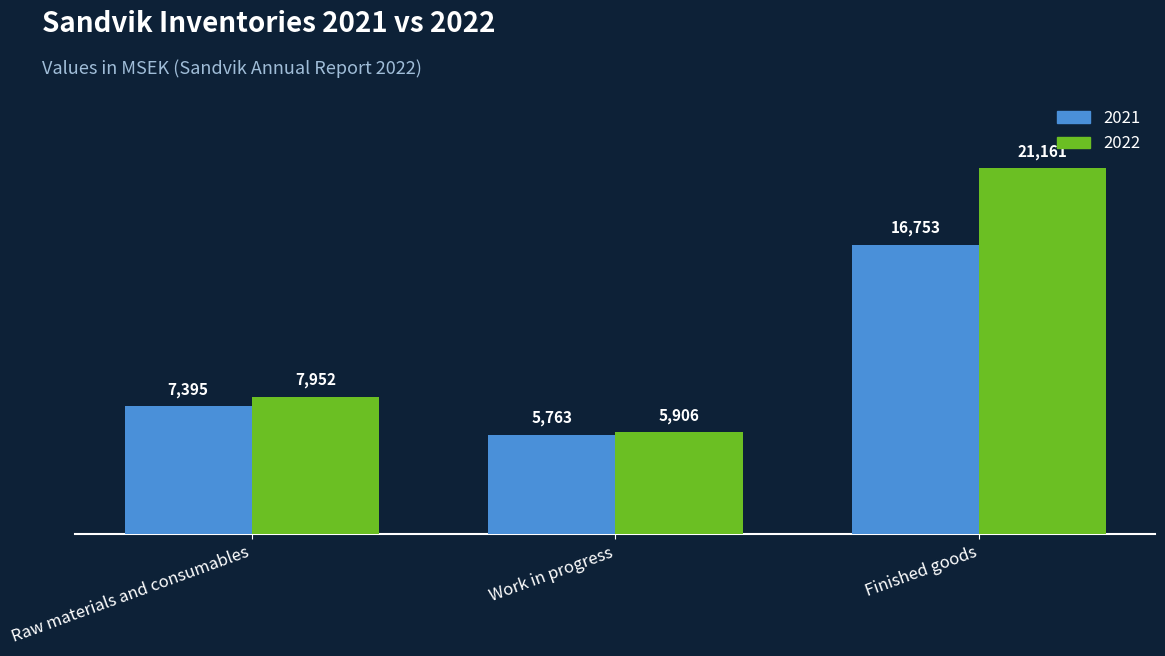

How many data points in 2022 are less than 7952?

1